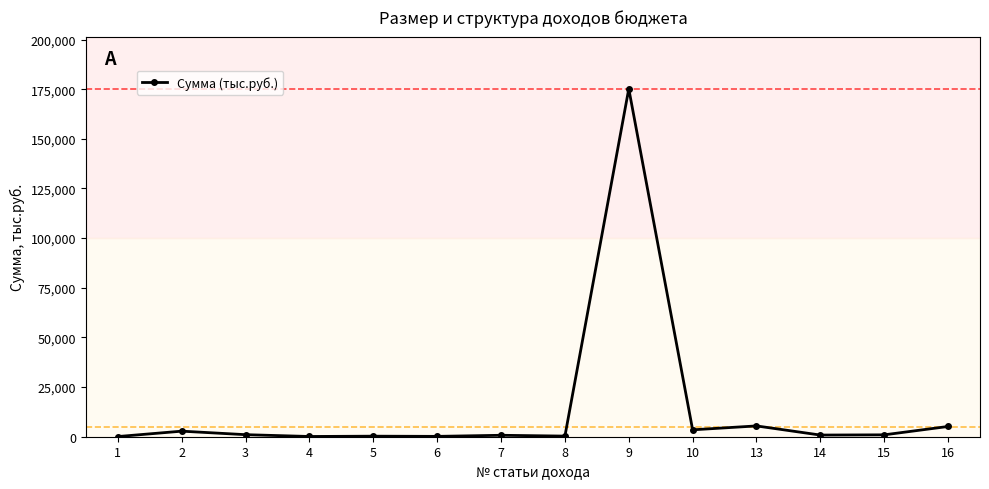

What is the greatest value displayed?

175175.9